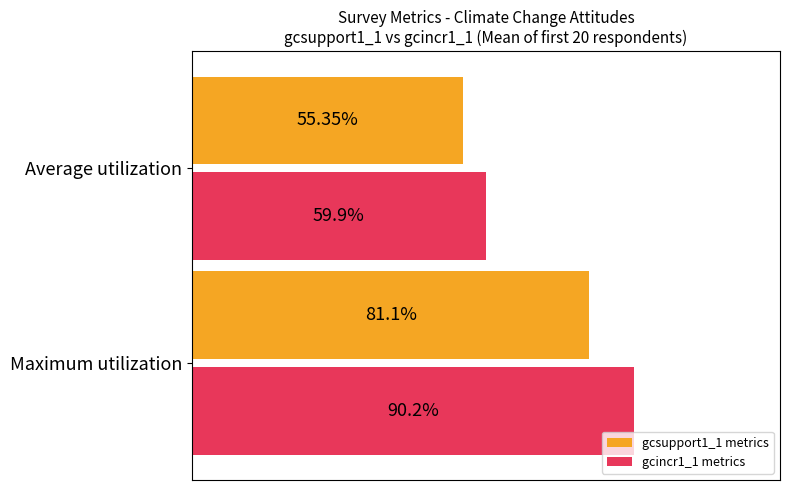

Which category has the lowest value in the gcsupport1_1 metrics series?

Average utilization